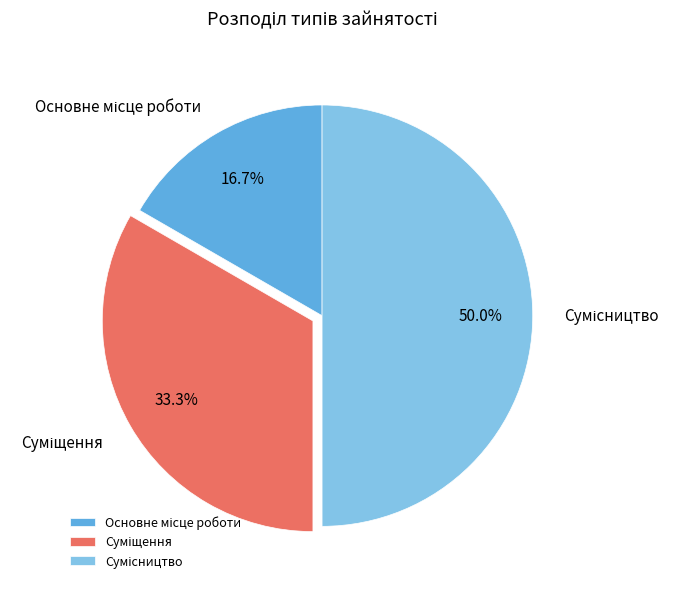

To the nearest percent, what is the average slice percentage?

33%